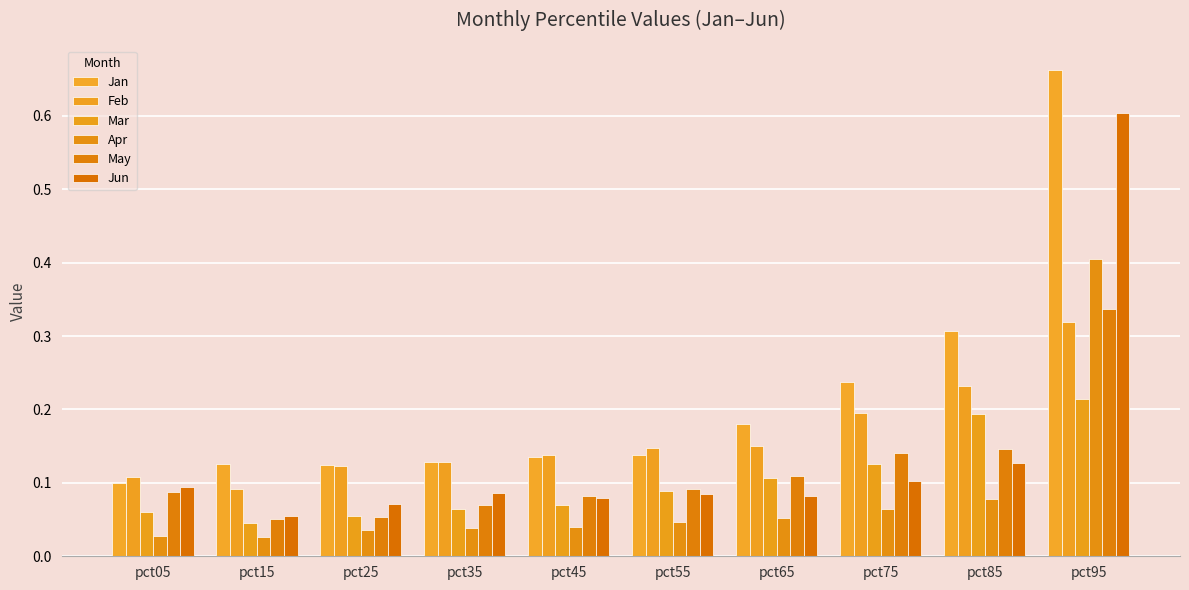

At which label is Mar closest to 0?

pct15